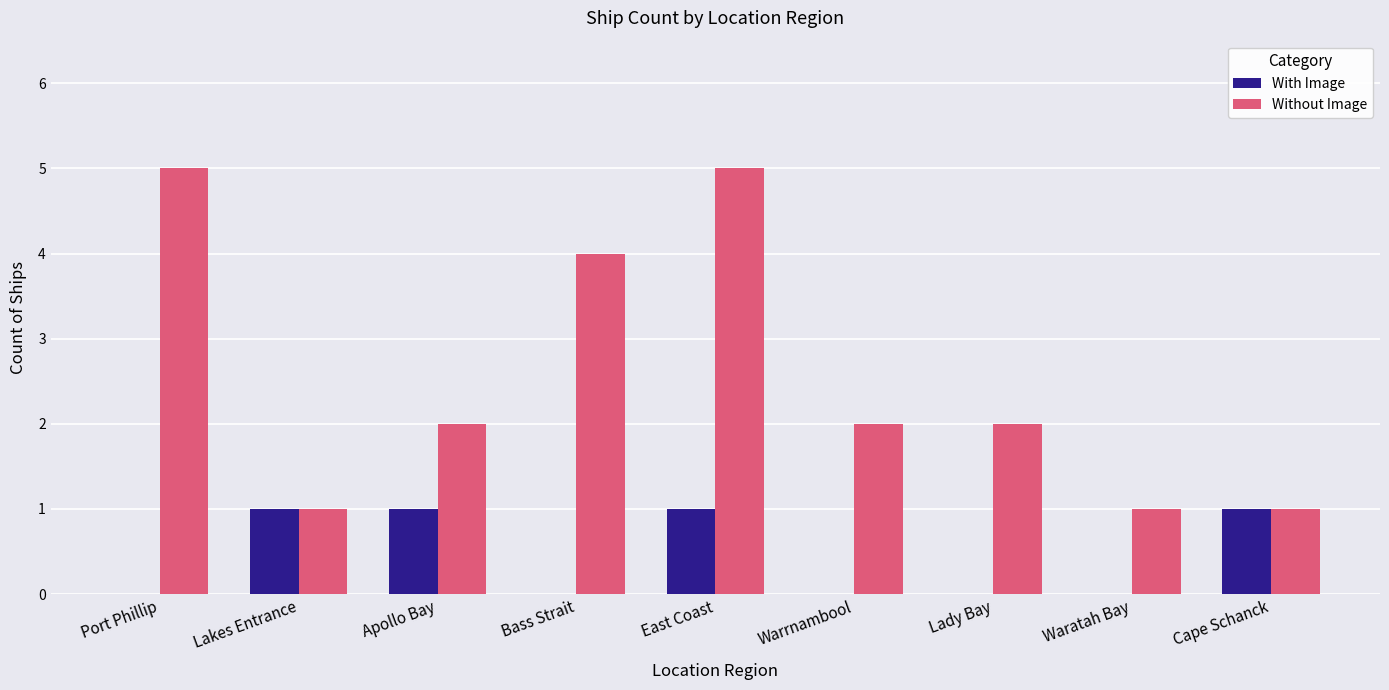

What is the sum of all With Image values?

4